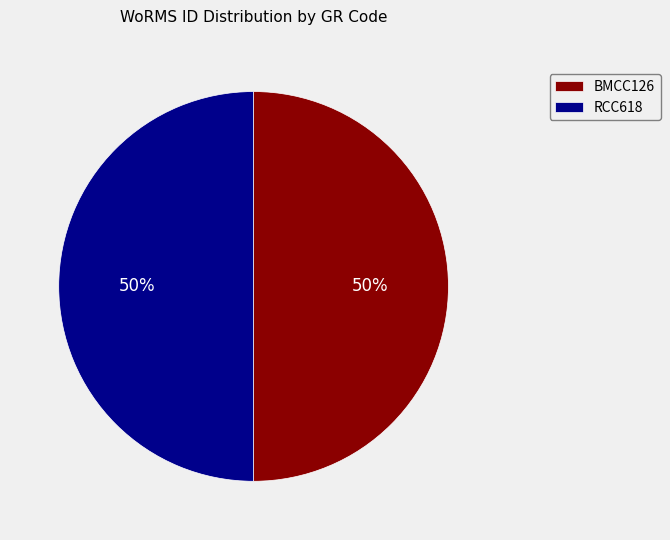

How many slices are in this pie chart?

2